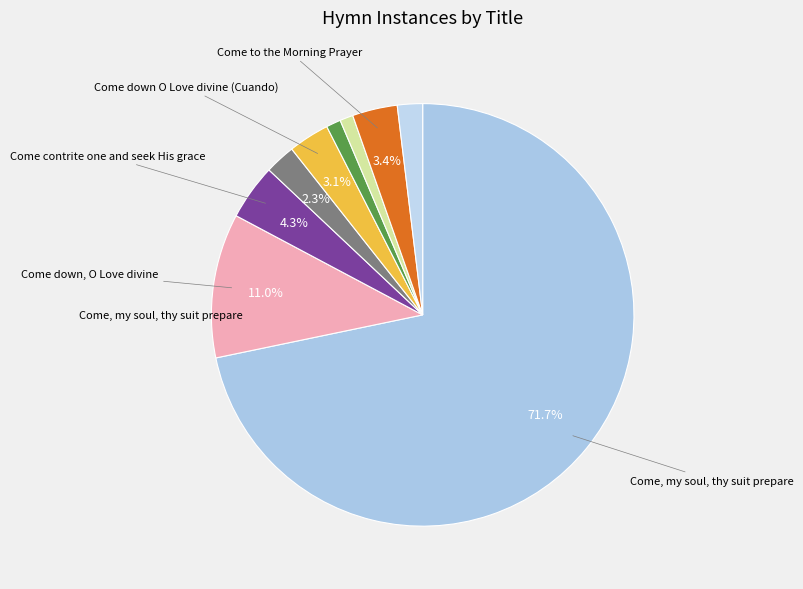

How many segments does this pie chart have?

9